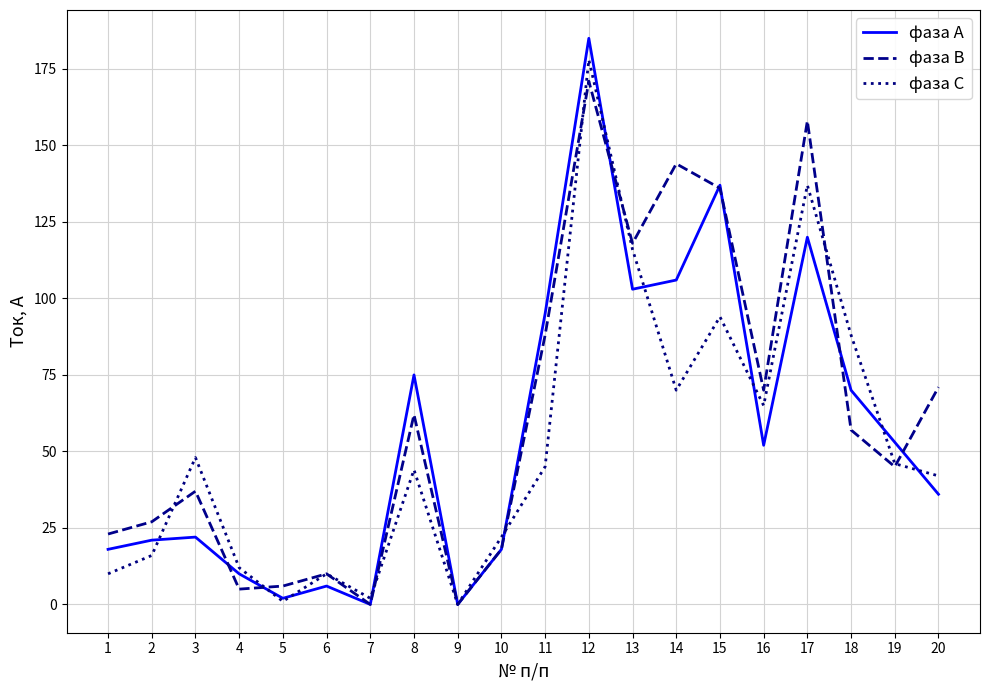

The value of фаза А at 8 is 32. True or false?

False